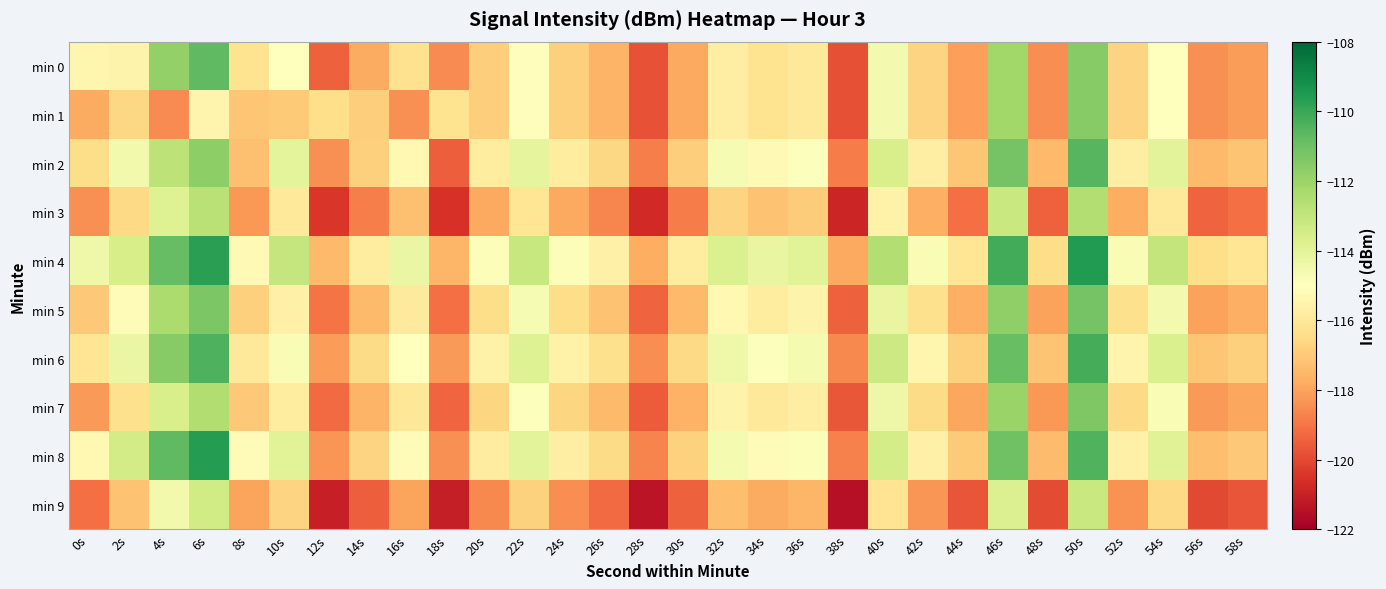

Count the number of categories in the chart.

30